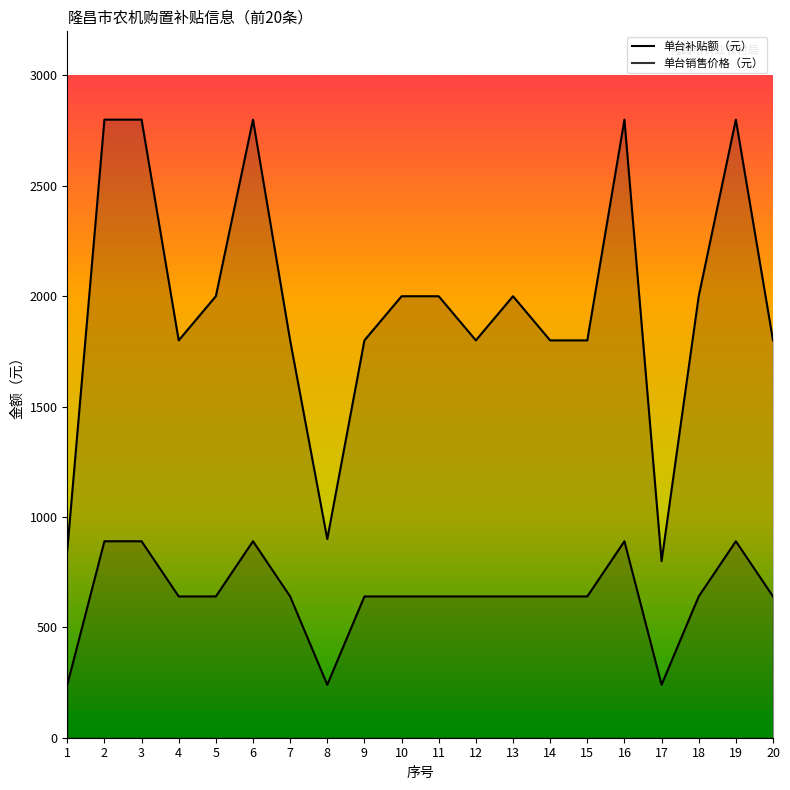

At how many categories does at least one series exceed 881?

18